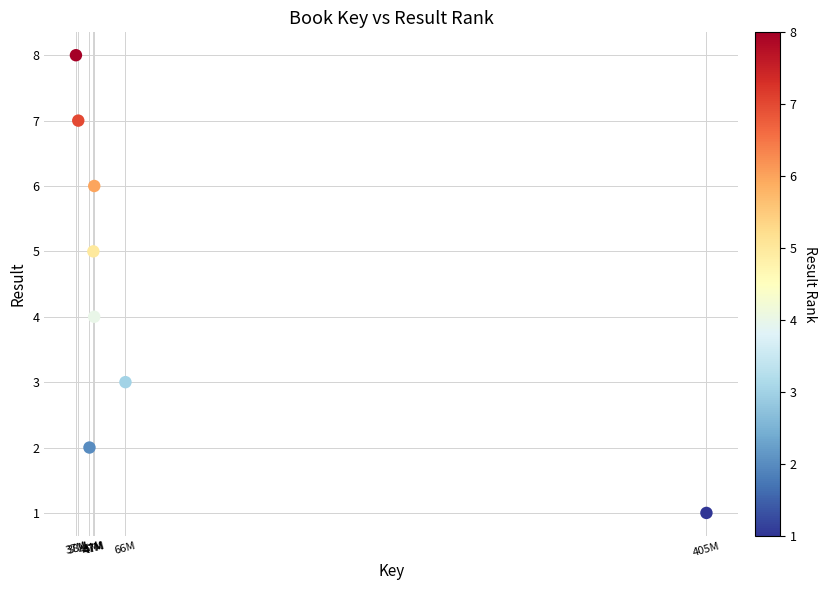

What is the range of Y values (max minus min)?

7